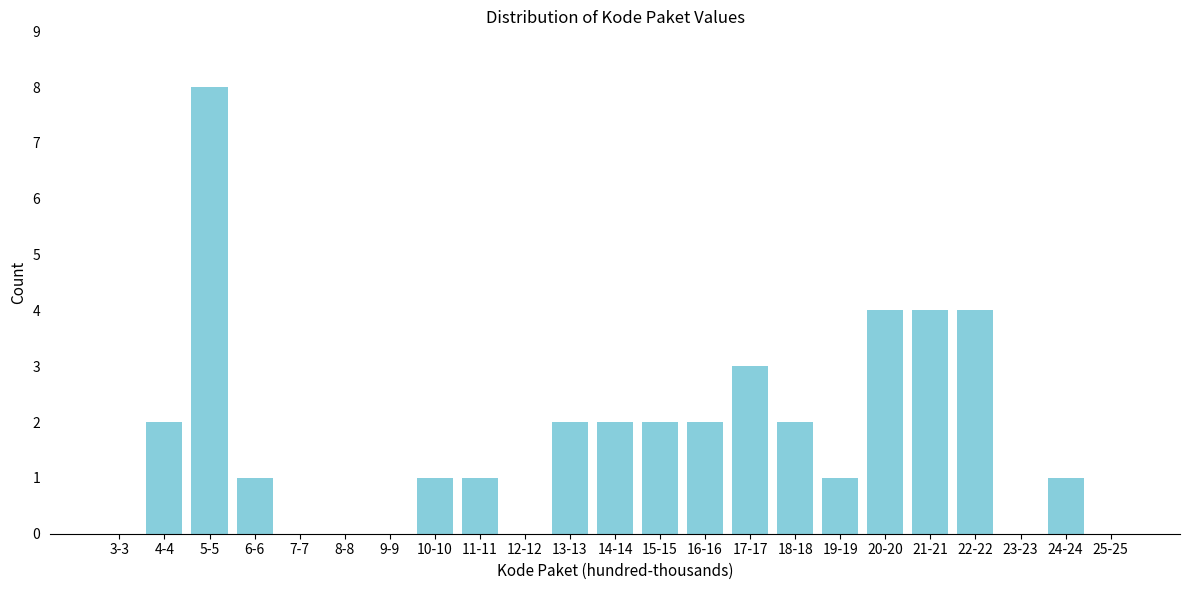

Reading right to left, extract all data points from this chart.

25-25=0	24-24=1	23-23=0	22-22=4	21-21=4	20-20=4	19-19=1	18-18=2	17-17=3	16-16=2	15-15=2	14-14=2	13-13=2	12-12=0	11-11=1	10-10=1	9-9=0	8-8=0	7-7=0	6-6=1	5-5=8	4-4=2	3-3=0